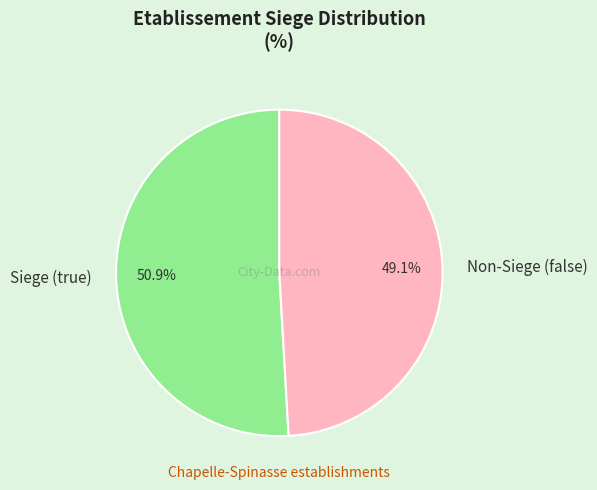

Which category has the smallest portion of the pie?

Non-Siege (false)